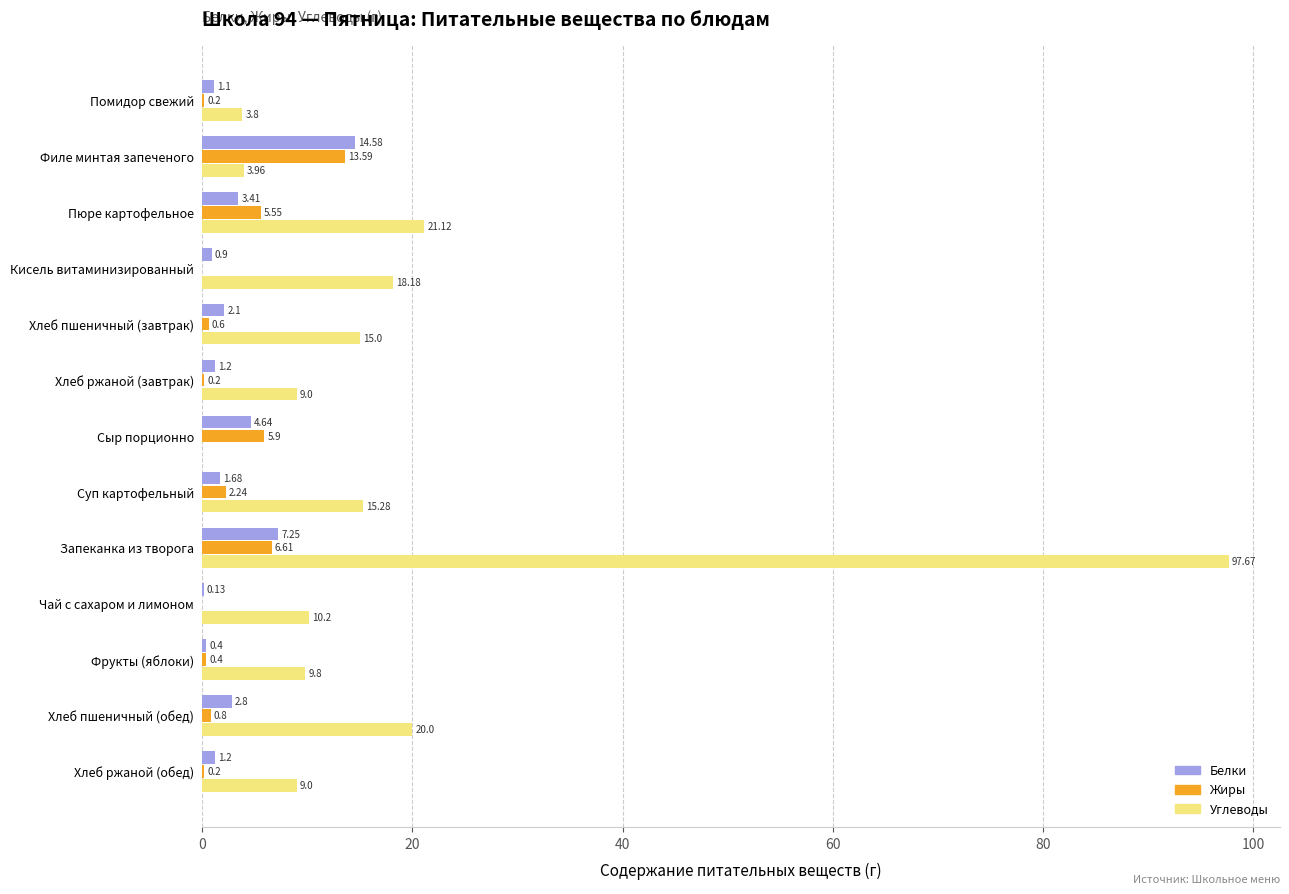

Which series changed the most between Кисель витаминизированный and Хлеб пшеничный (завтрак)?

Углеводы